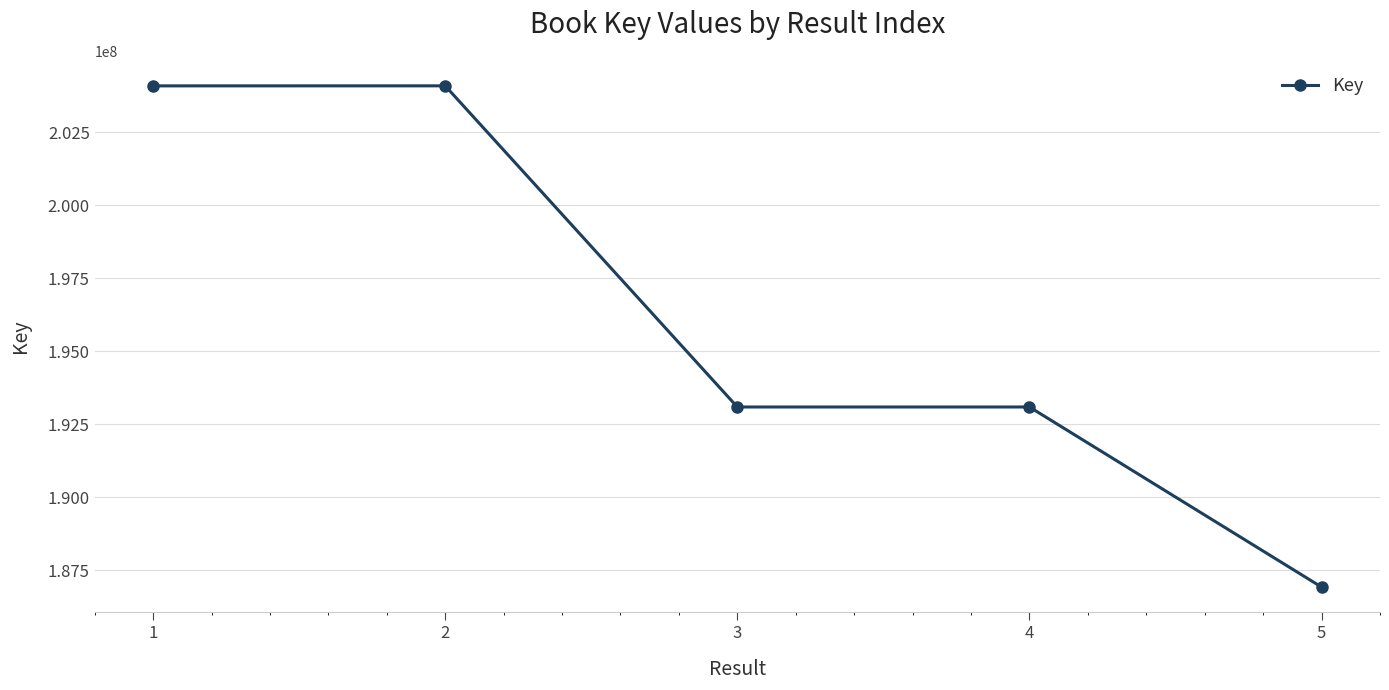

The value at 2 is 204084244. True or false?

True